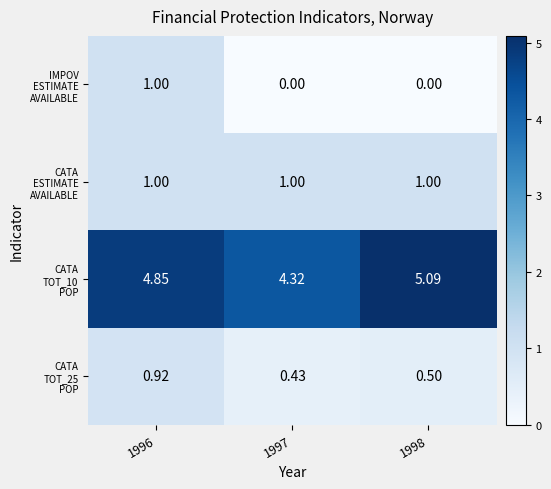

Count the number of categories in the chart.

3